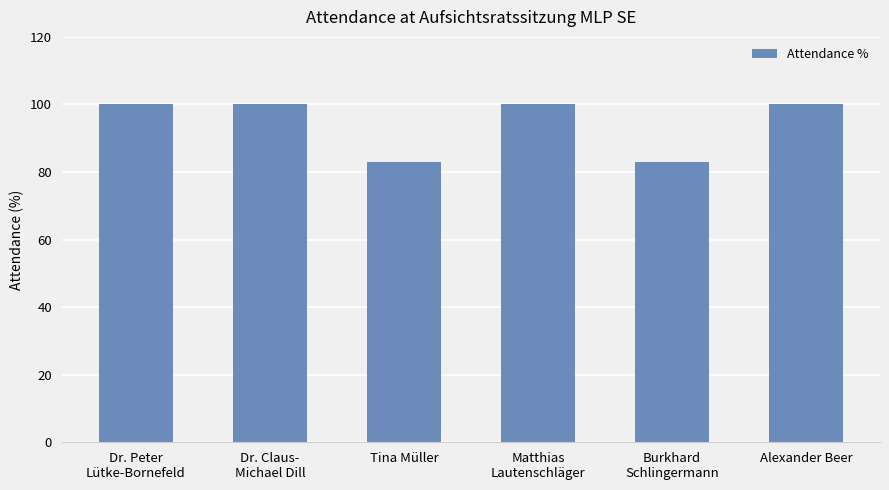

The value at Matthias
Lautenschläger is 40. True or false?

False